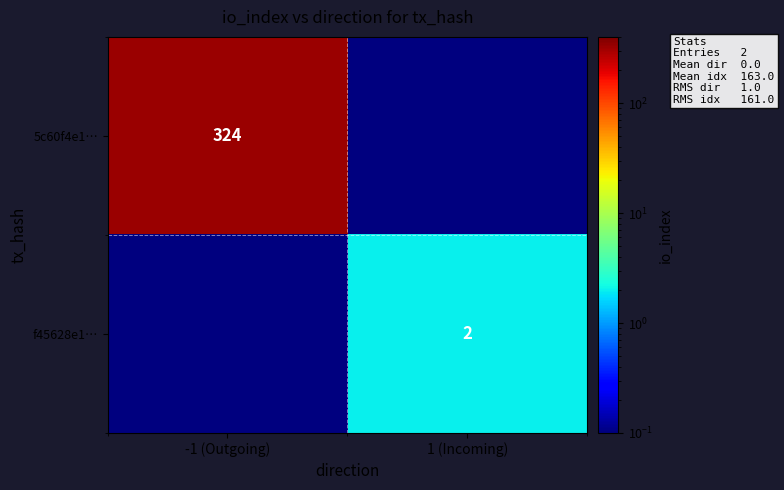

The 5c60f4e1… series shows 541.8 at -1 (Outgoing). True or false?

False